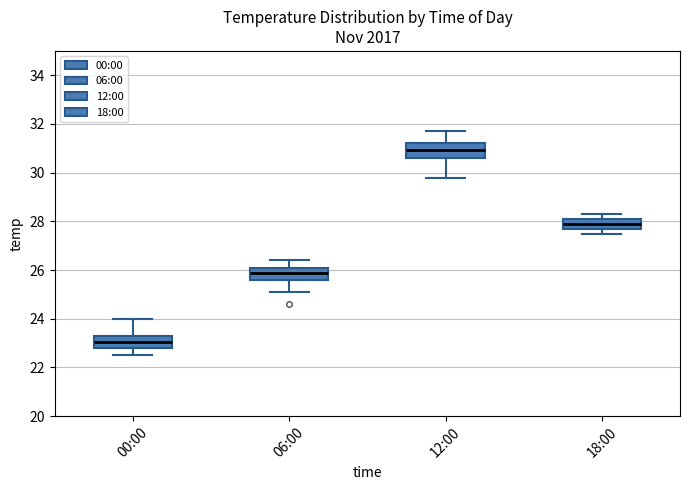

Which box has the lowest median line?

00:00